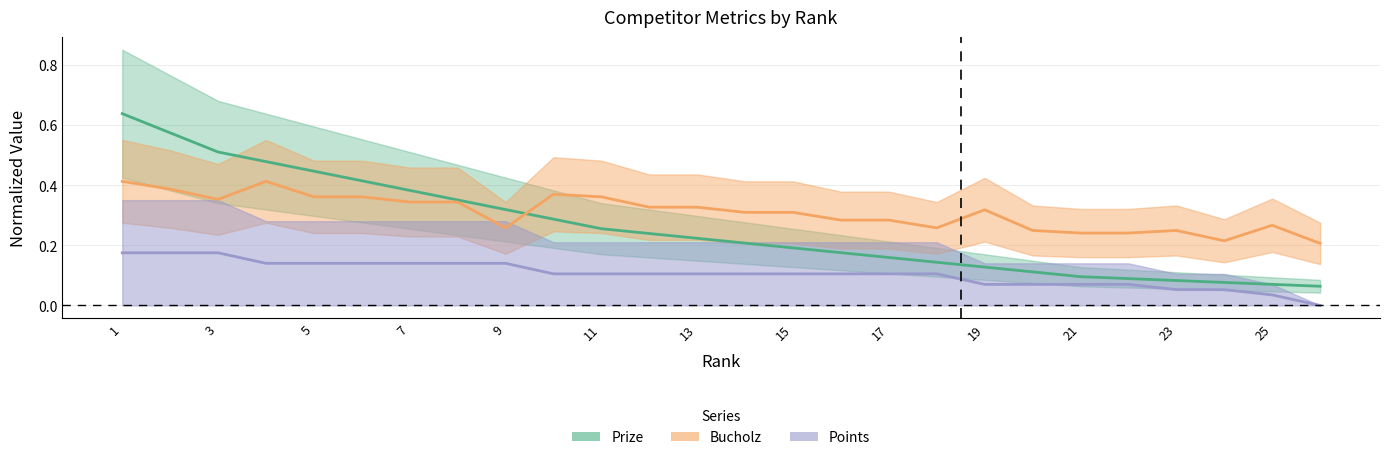

At 23, list the series in order from smallest to largest.

Points, Prize, Bucholz